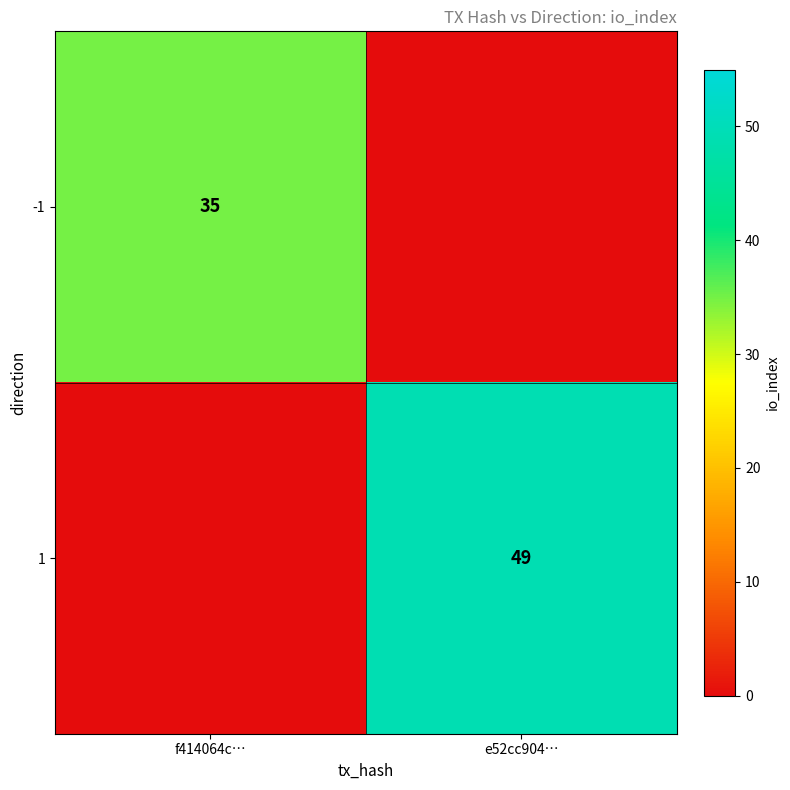

At how many categories does at least one series exceed 26?

2